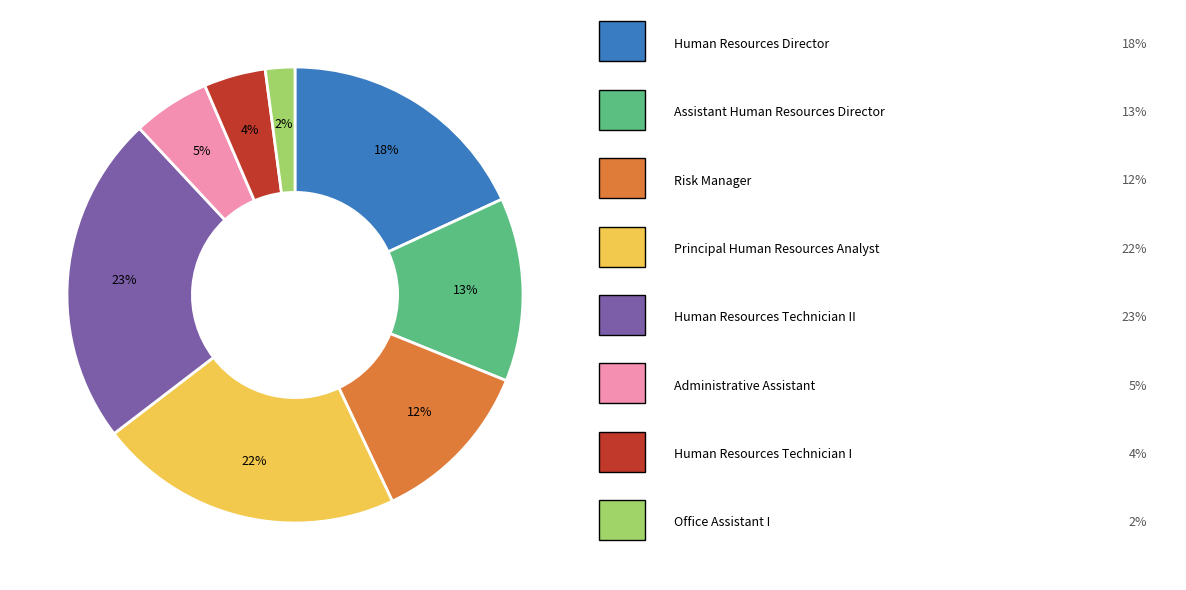

To the nearest percent, what is the average slice percentage?

12%